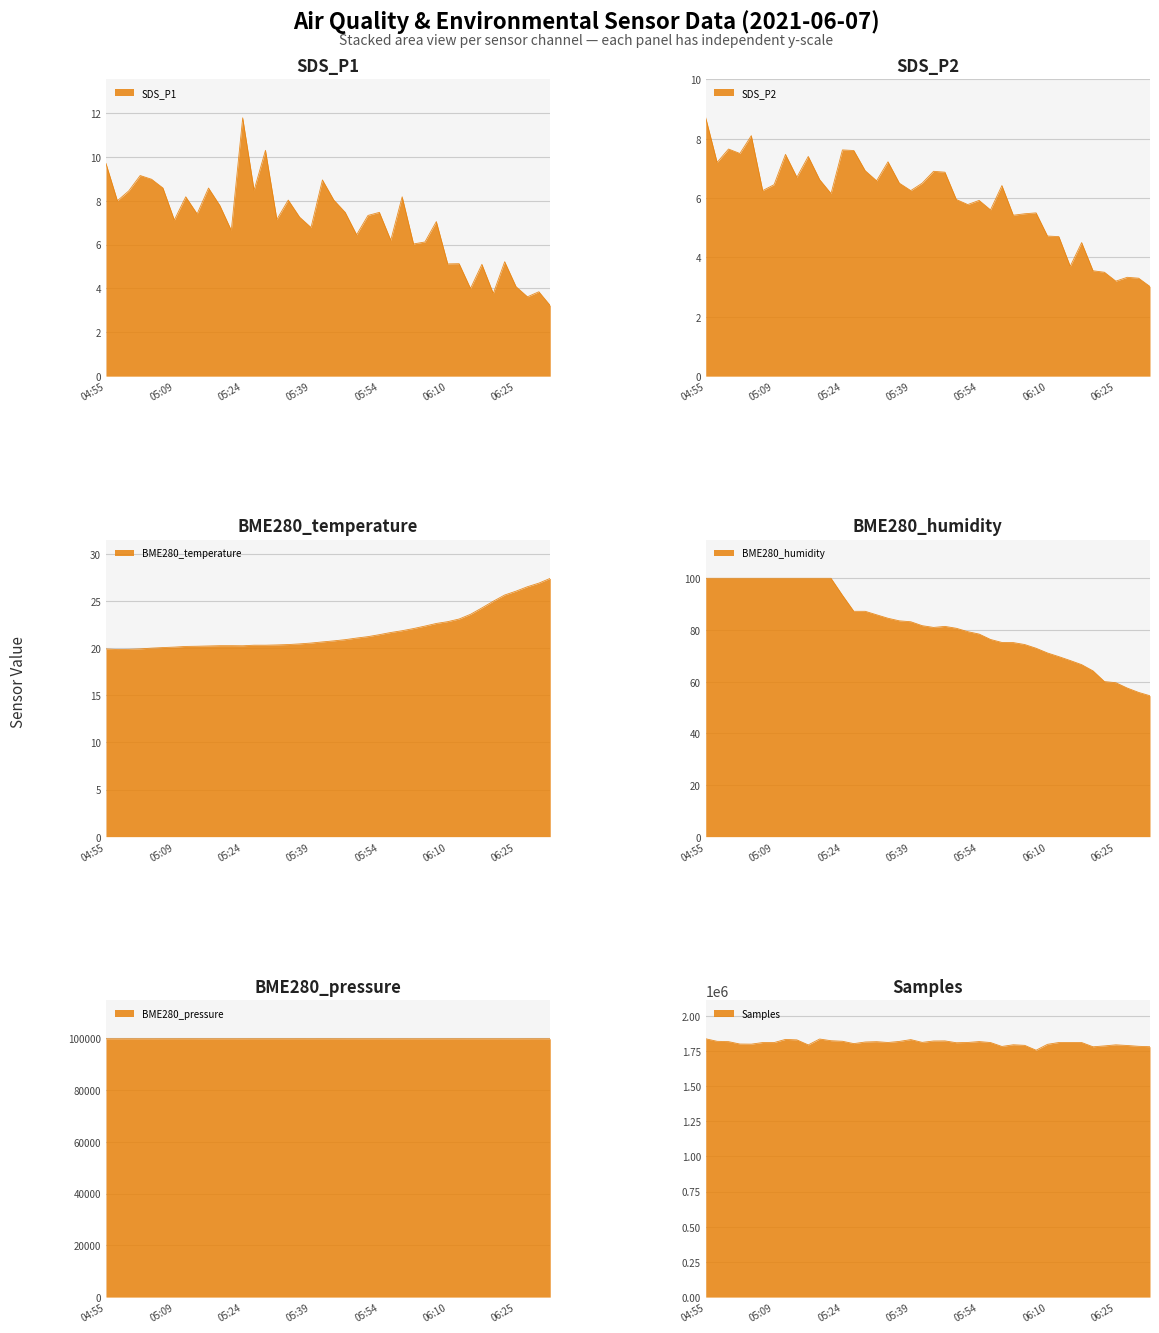

The value of BME280_temperature at 05:07 is 7.6. True or false?

False